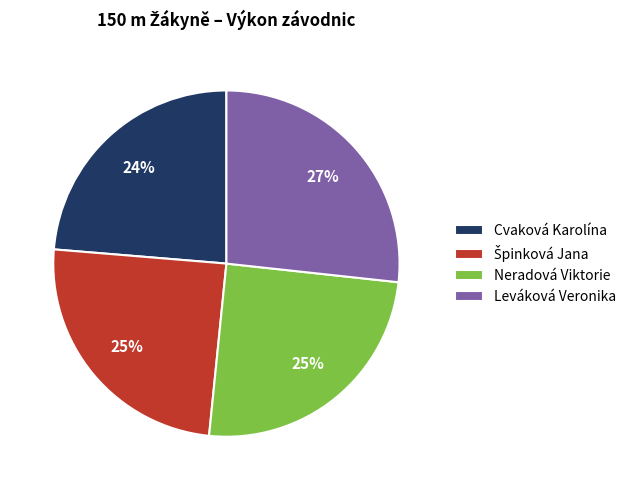

Does Neradová Viktorie account for over 50% of the chart?

No